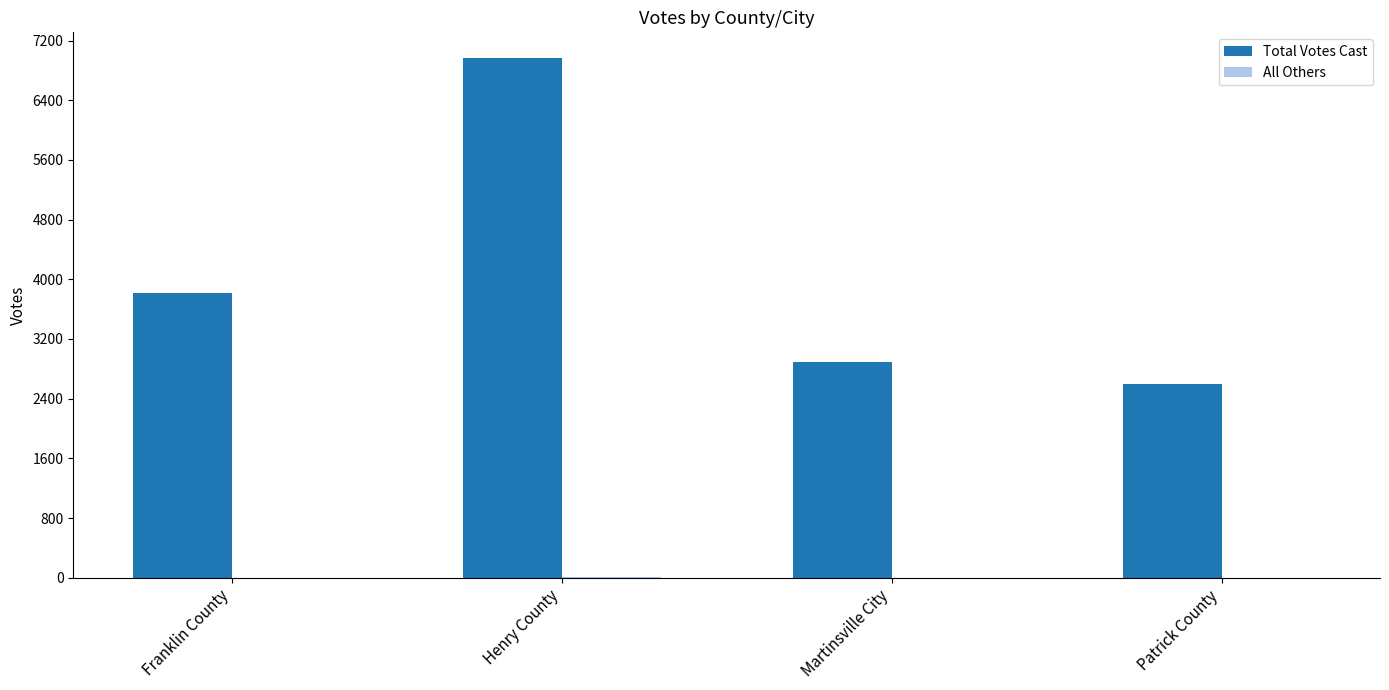

What is the maximum value shown in the chart?

6962